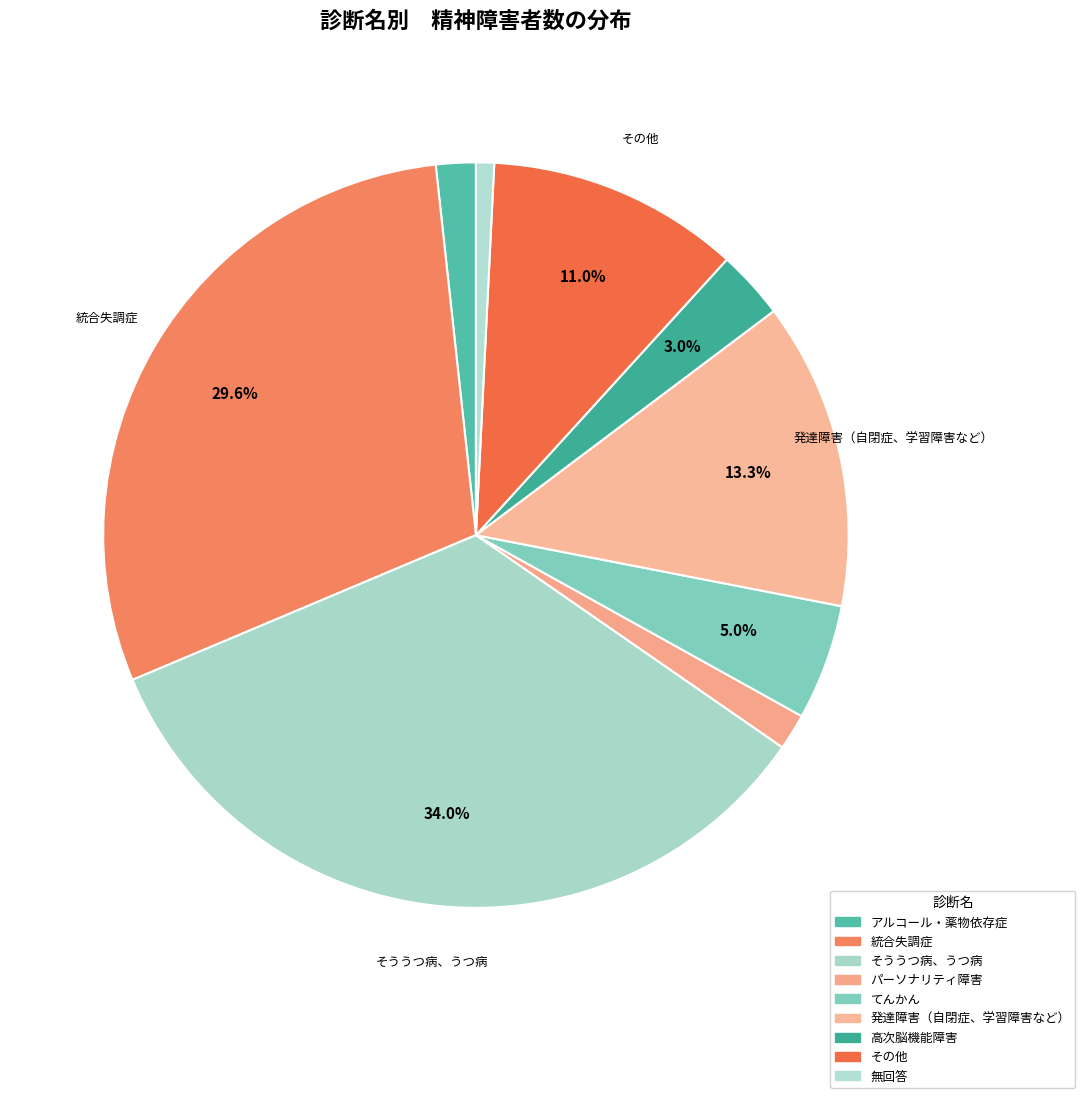

How many slices are in this pie chart?

9